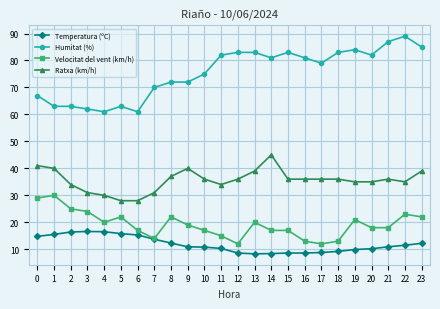

What is the smallest value displayed?

8.3